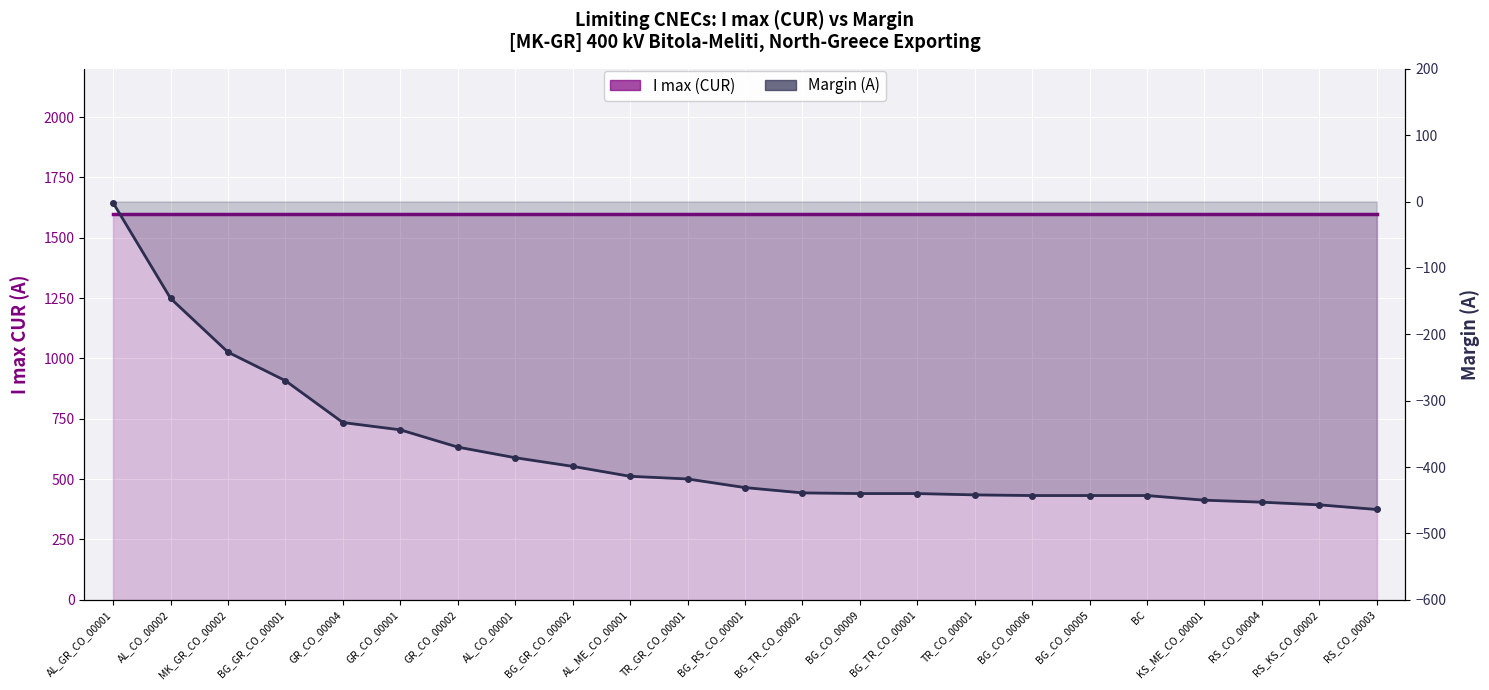

What are all the series names shown in the legend?

I max (CUR), Margin (A)